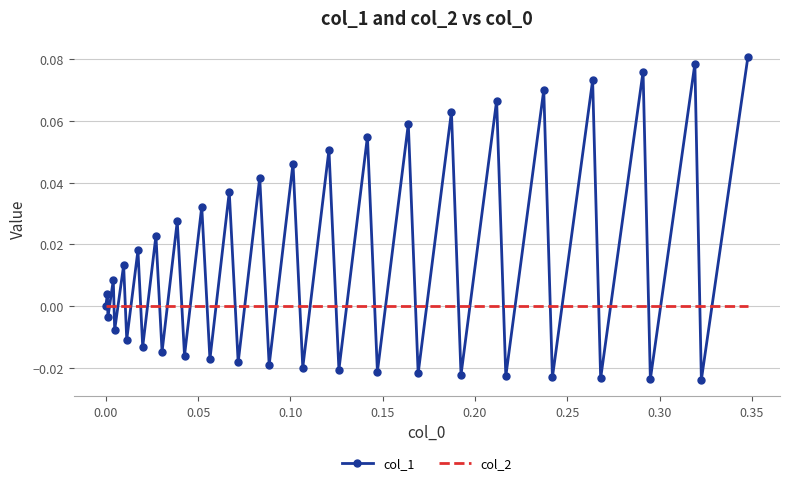

Which series has the largest range (max minus min)?

col_1